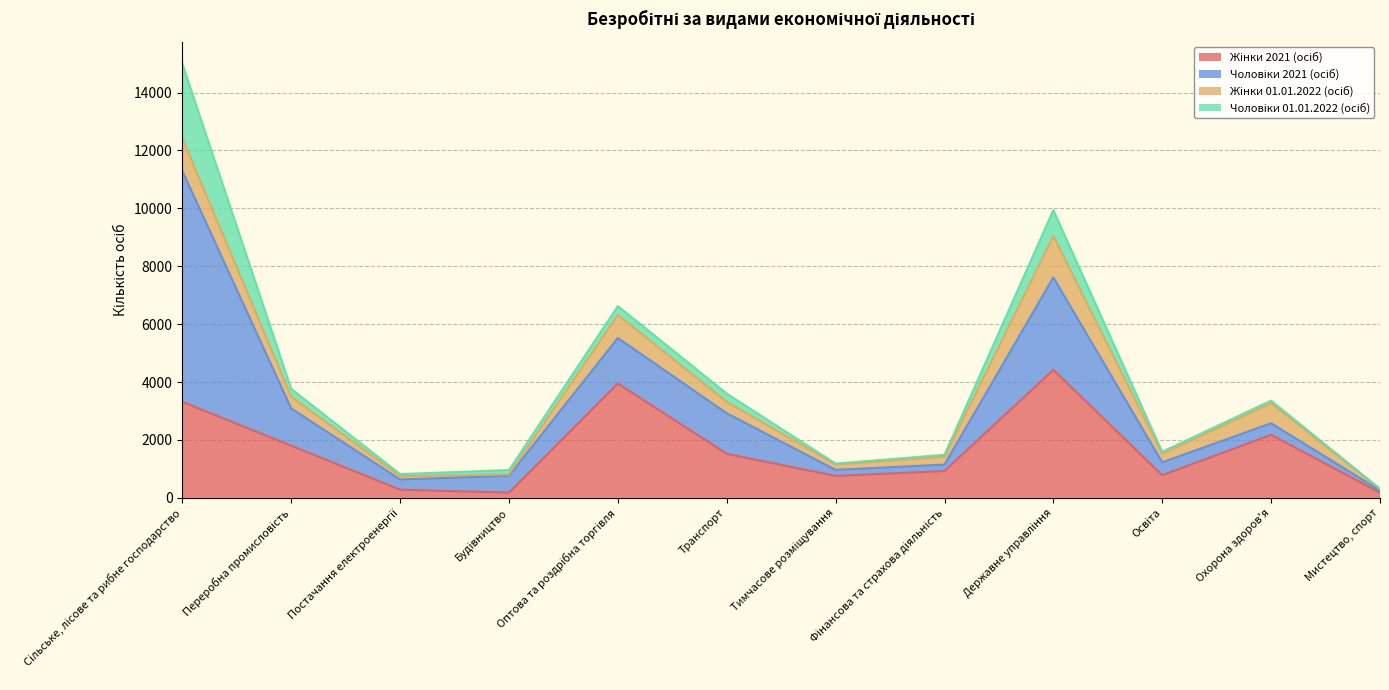

How many lines are shown in the chart?

4